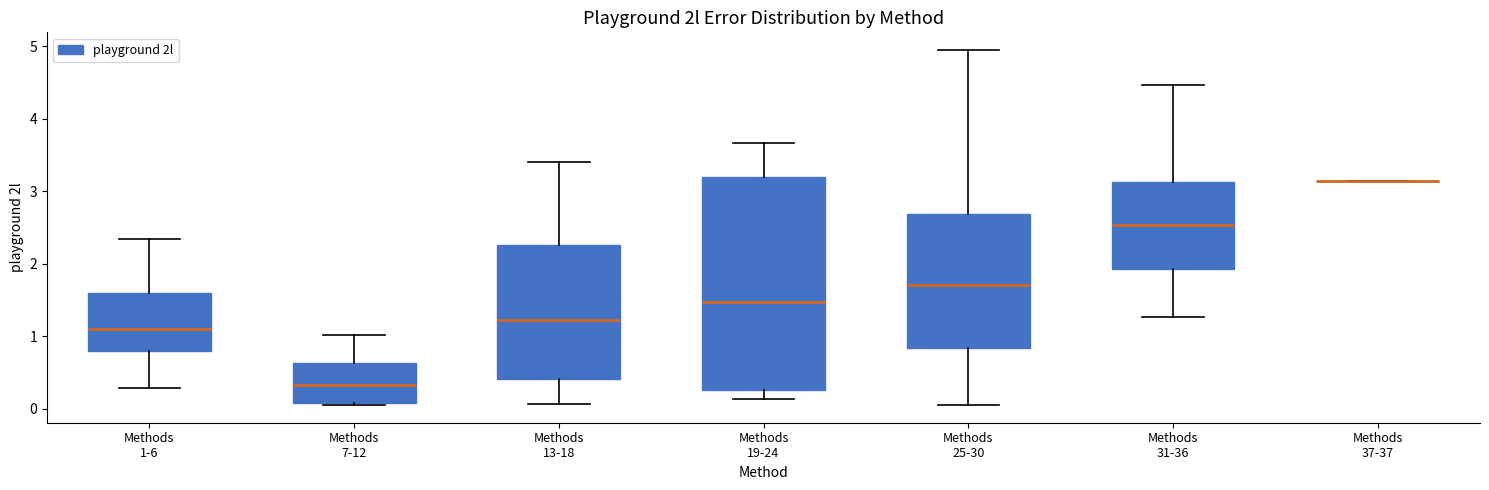

Where does the lower whisker of the box for Methods 13-18 end on the y-axis? The values are not printed on the chart, so give them approximately, as read against the axis.

0.1